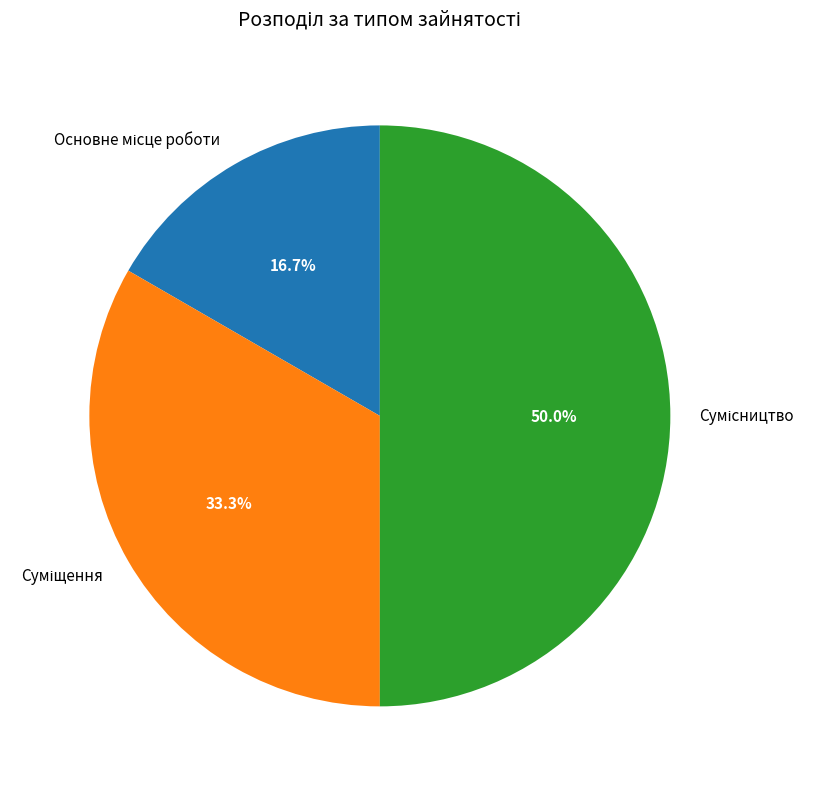

Count the number of slices in the pie.

3